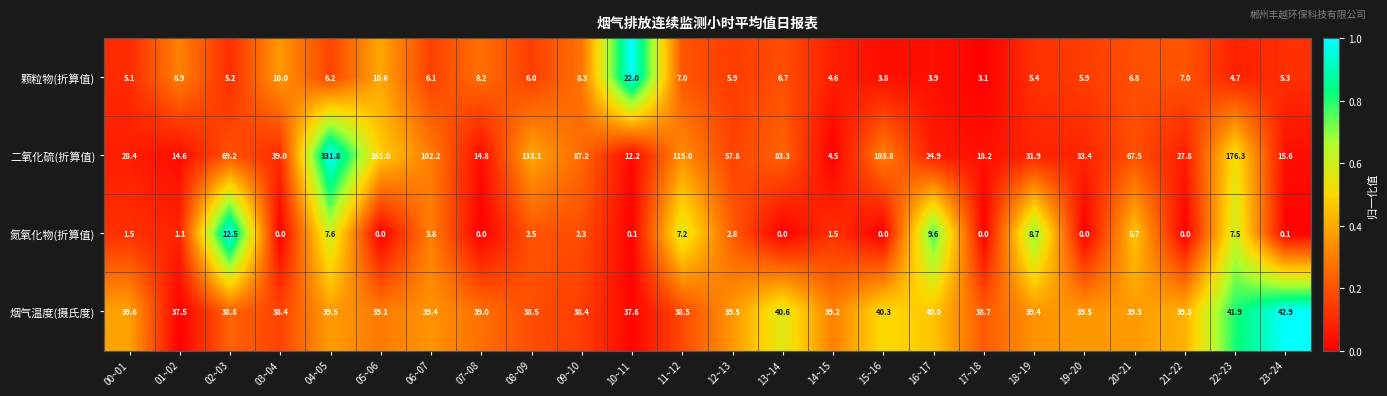

True or false: 氮氧化物(折算值) has a value of 1.5 at 14~15.

True